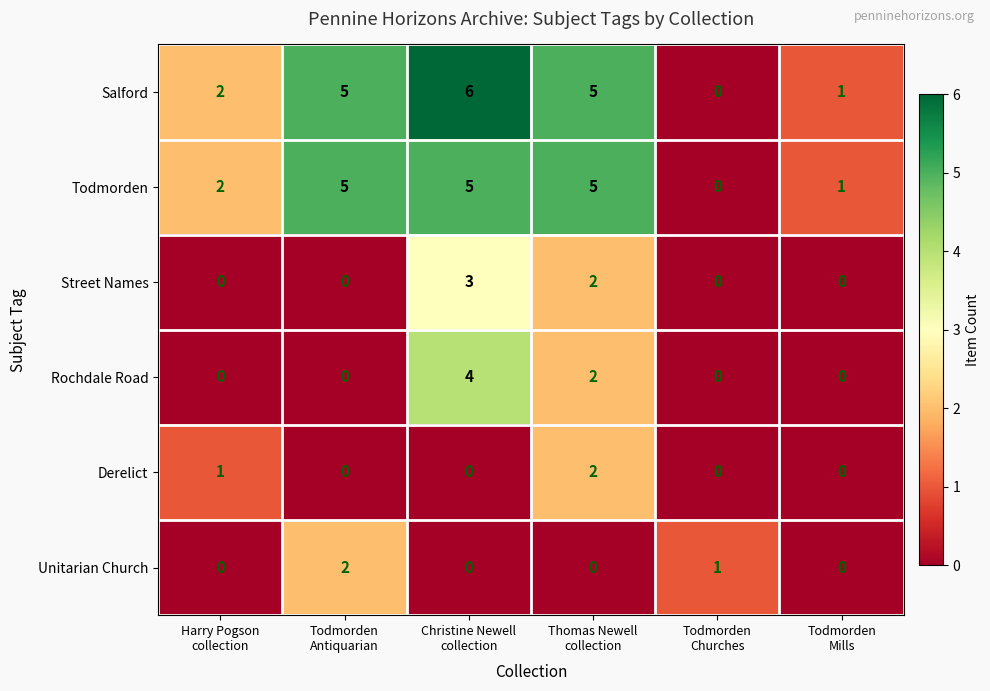

What is the difference between the maximum and minimum values in the Todmorden series?

5